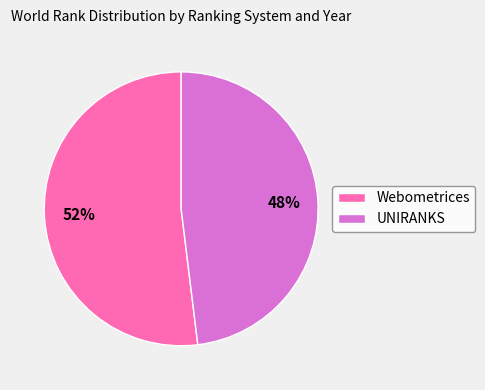

Is there a majority slice in this chart?

Yes